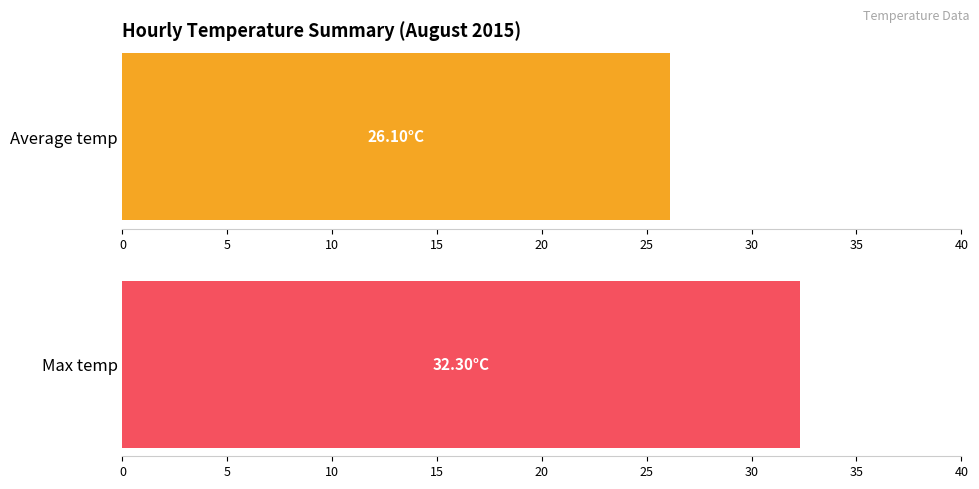

Rank the series by their maximum value, from highest to lowest.

Max temp, Average temp